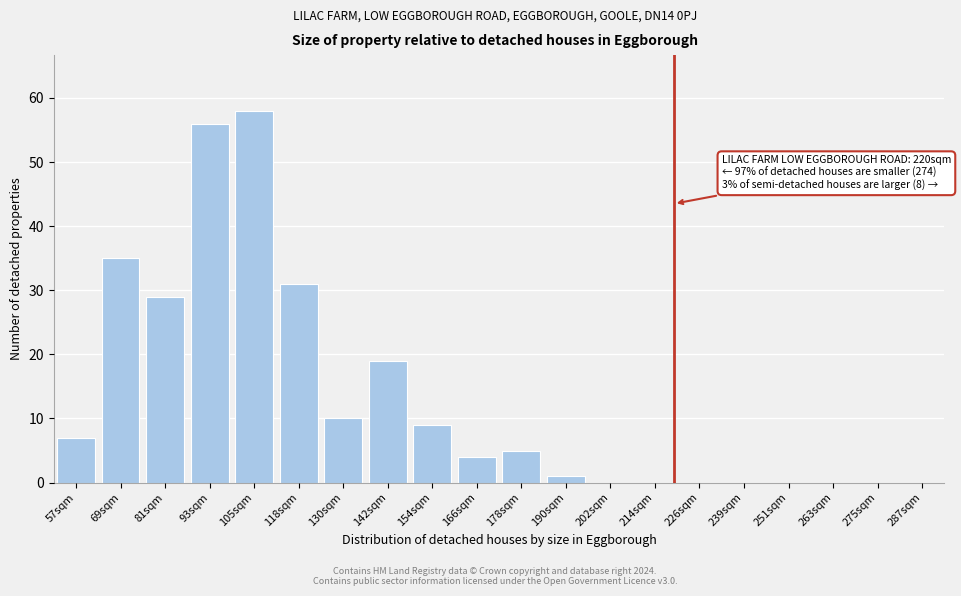

Reading left to right, extract all data points from this chart.

57sqm=7	69sqm=35	81sqm=29	93sqm=56	105sqm=58	118sqm=31	130sqm=10	142sqm=19	154sqm=9	166sqm=4	178sqm=5	190sqm=1	202sqm=0	214sqm=0	226sqm=0	239sqm=0	251sqm=0	263sqm=0	275sqm=0	287sqm=0